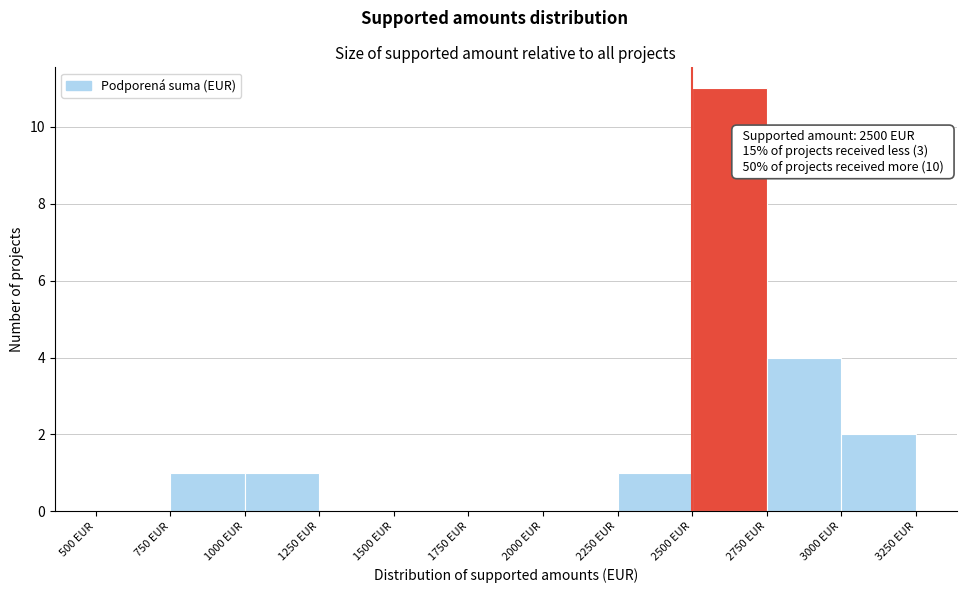

Over which range of the x-axis is the bar tallest?

2500 to 2750